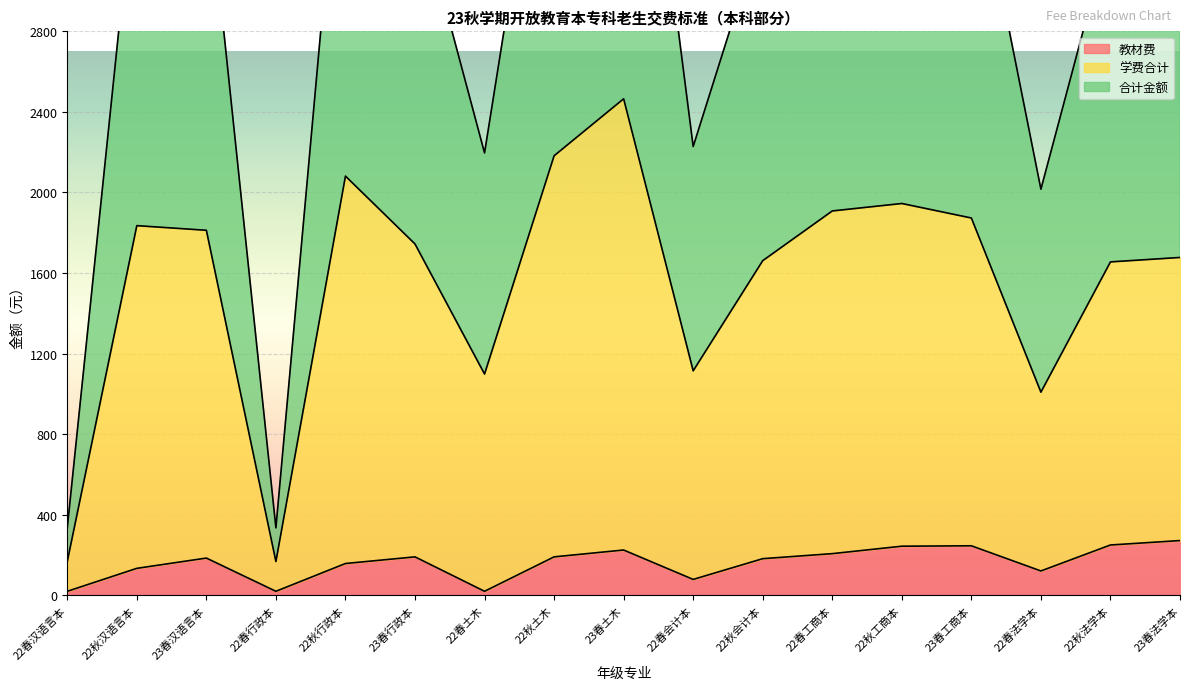

True or false: 教材费 and 合计金额 cross at least once.

False